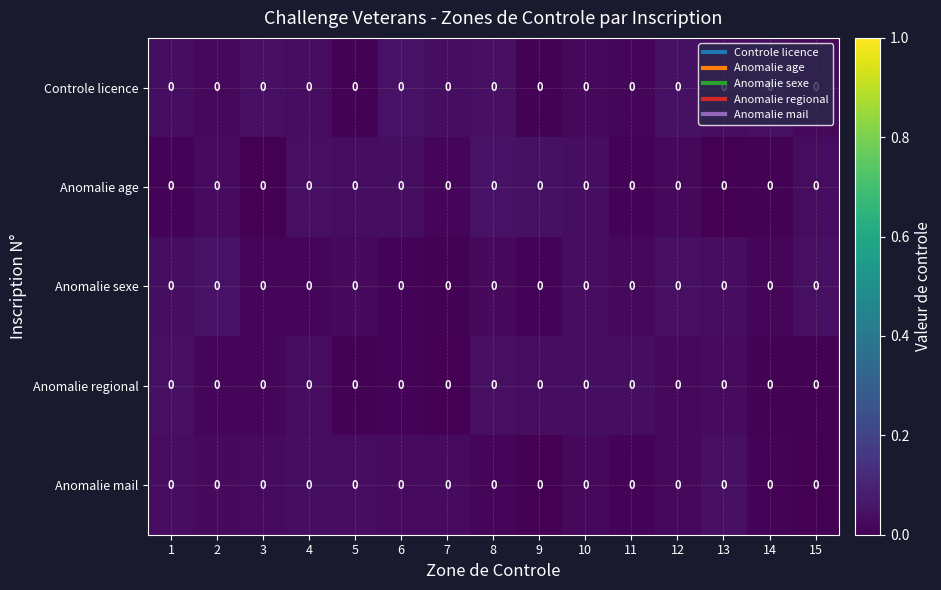

At 2, list the series in order from largest to smallest.

Anomalie sexe, Anomalie age, Anomalie mail, Controle licence, Anomalie regional